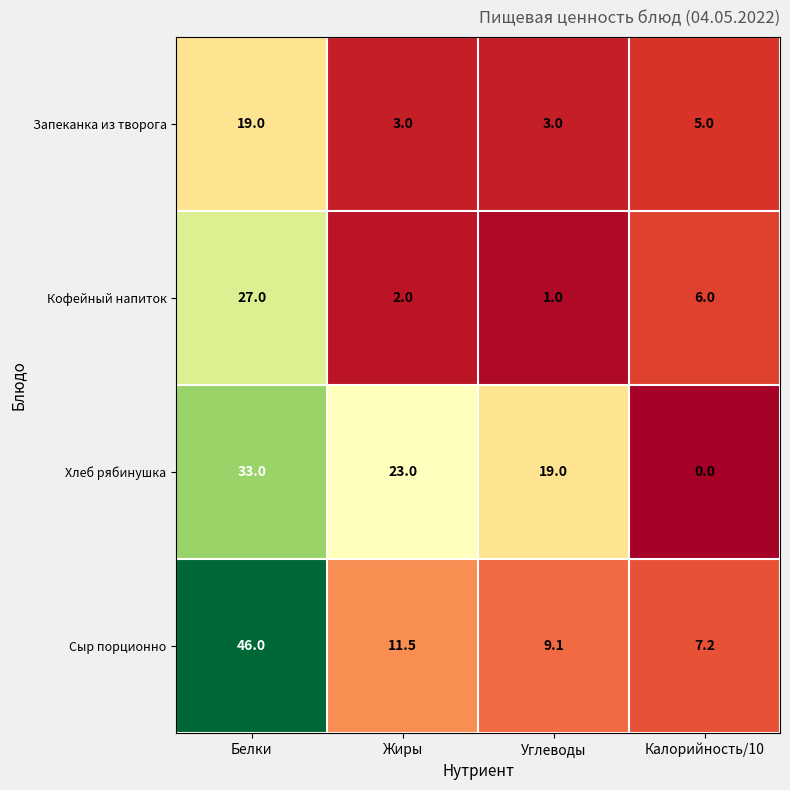

Reading left to right, list all the values displayed in this chart.

Запеканка из творога: Белки=19.0	Жиры=3.0	Углеводы=3.0	Калорийность/10=5.0
Кофейный напиток: Белки=27.0	Жиры=2.0	Углеводы=1.0	Калорийность/10=6.0
Хлеб рябинушка: Белки=33.0	Жиры=23.0	Углеводы=19.0	Калорийность/10=0.0
Сыр порционно: Белки=46.0	Жиры=11.5	Углеводы=9.1	Калорийность/10=7.2